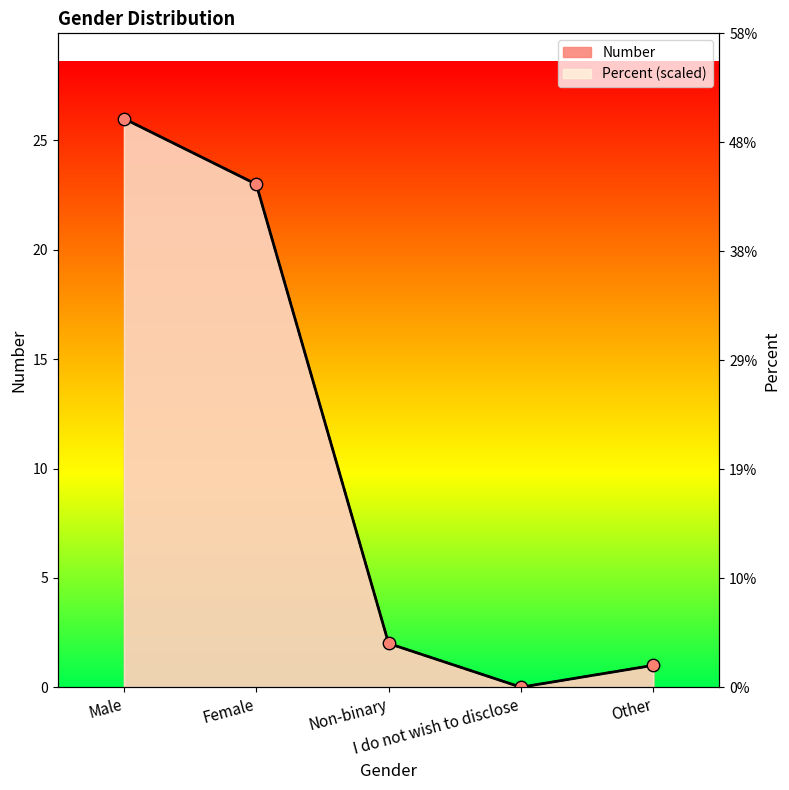

Which series has the largest Y range (max minus min)?

Number